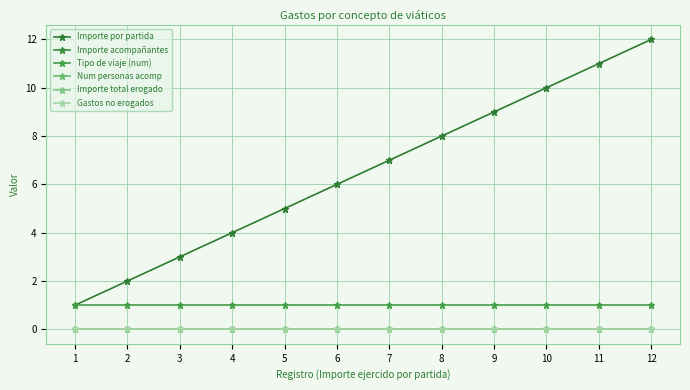

Between 6 and 2, which is larger?

6